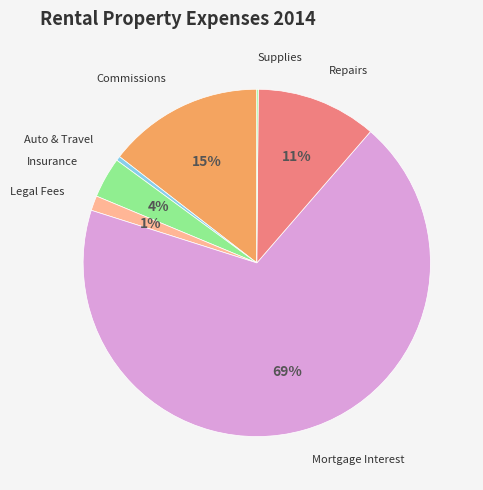

To the nearest percent, what is the average slice percentage?

14%